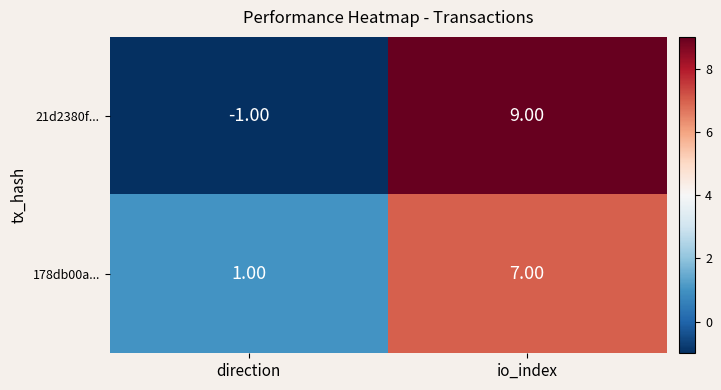

What is the minimum value shown in the chart?

-1